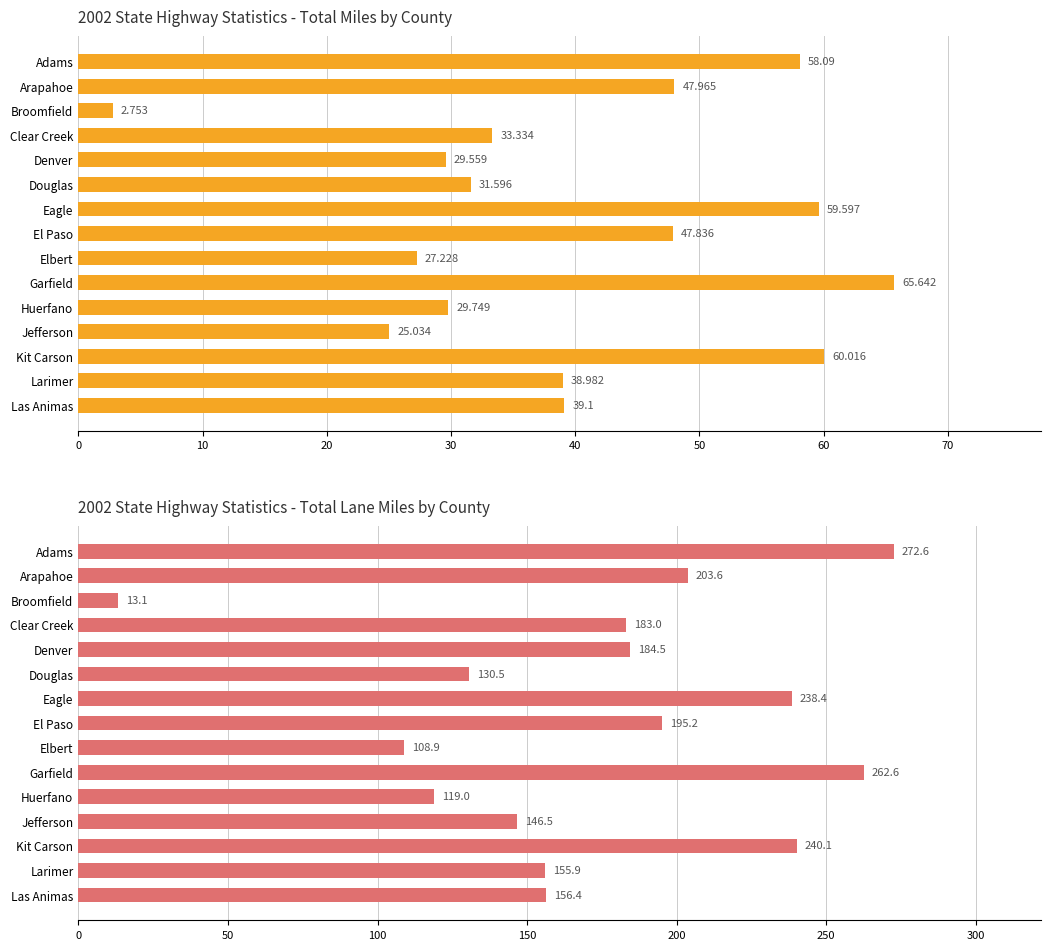

Does the chart contain stacked bars?

No